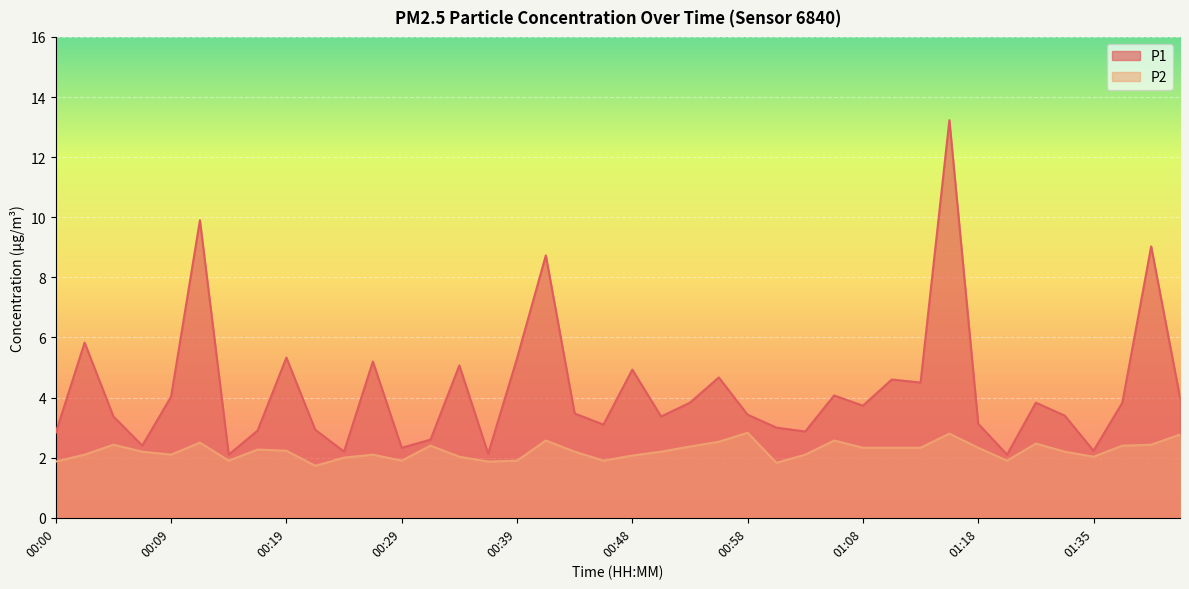

Is the value of P2 at 00:56 greater than the value of P1 at 01:18?

No